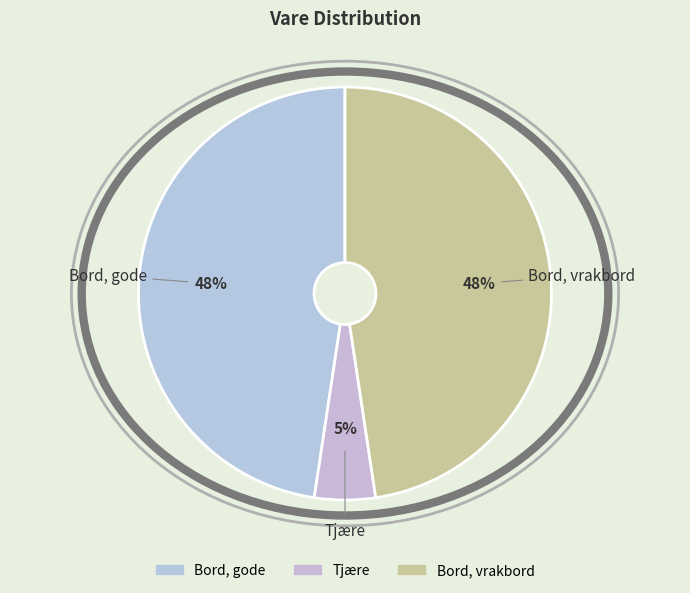

Is the sum of Bord, vrakbord and Bord, gode greater than half?

Yes